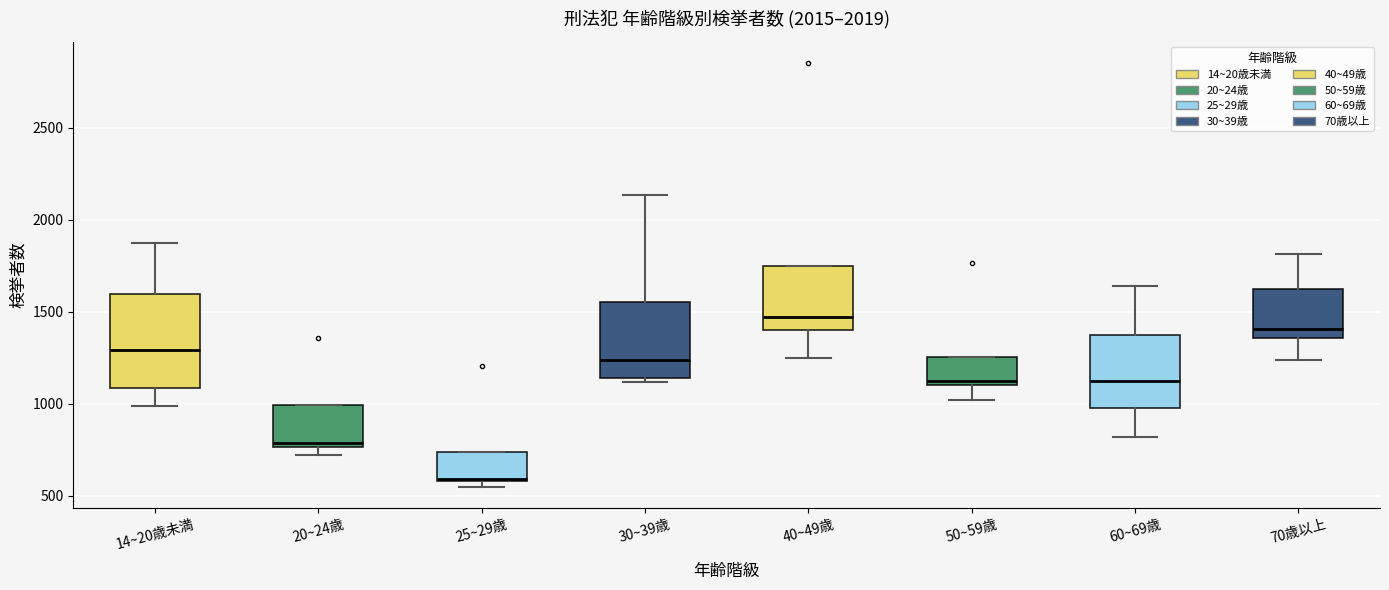

Reading left to right, transcribe this box plot: for each box, give where its median line is, the range the box spans, and where its two whiskers end, as read against the y-axis. The values are not printed on the chart, so give them approximately, as read against the axis.

14~20歳未満: median 1300, box 1100 to 1600, whiskers 1000 to 1900
20~24歳: median 800, box 750 to 1000, whiskers 700 to 1000
25~29歳: median 600, box 600 to 750, whiskers 550 to 750
30~39歳: median 1250, box 1150 to 1550, whiskers 1100 to 2150
40~49歳: median 1450, box 1400 to 1750, whiskers 1250 to 1750
50~59歳: median 1100 (just above the box's lower edge), box 1100 to 1250, whiskers 1000 to 1250
60~69歳: median 1100, box 1000 to 1350, whiskers 800 to 1650
70歳以上: median 1400, box 1350 to 1650, whiskers 1250 to 1800